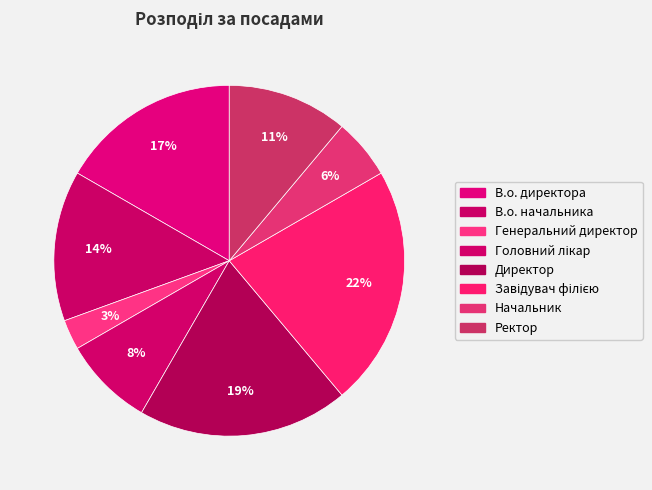

Count the number of slices in the pie.

8